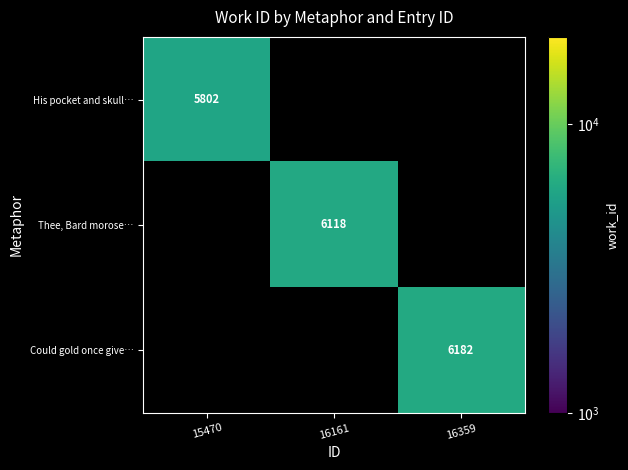

The His pocket and skull… series shows 3483 at 15470. True or false?

False